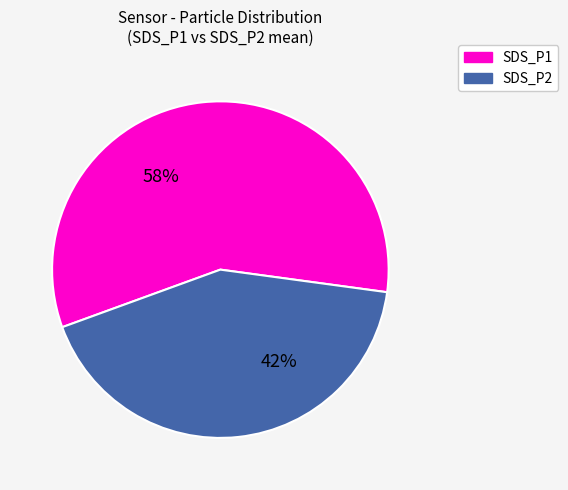

What is the smallest slice in the pie chart?

SDS_P2